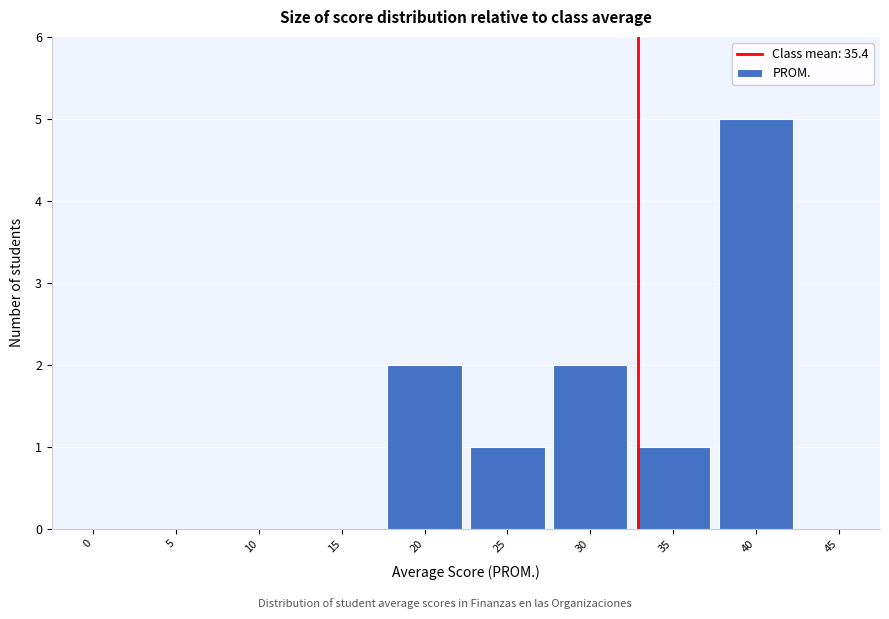

Reading left to right, transcribe all the data shown in this chart.

0=0	5=0	10=0	15=0	20=2	25=1	30=2	35=1	40=5	45=0